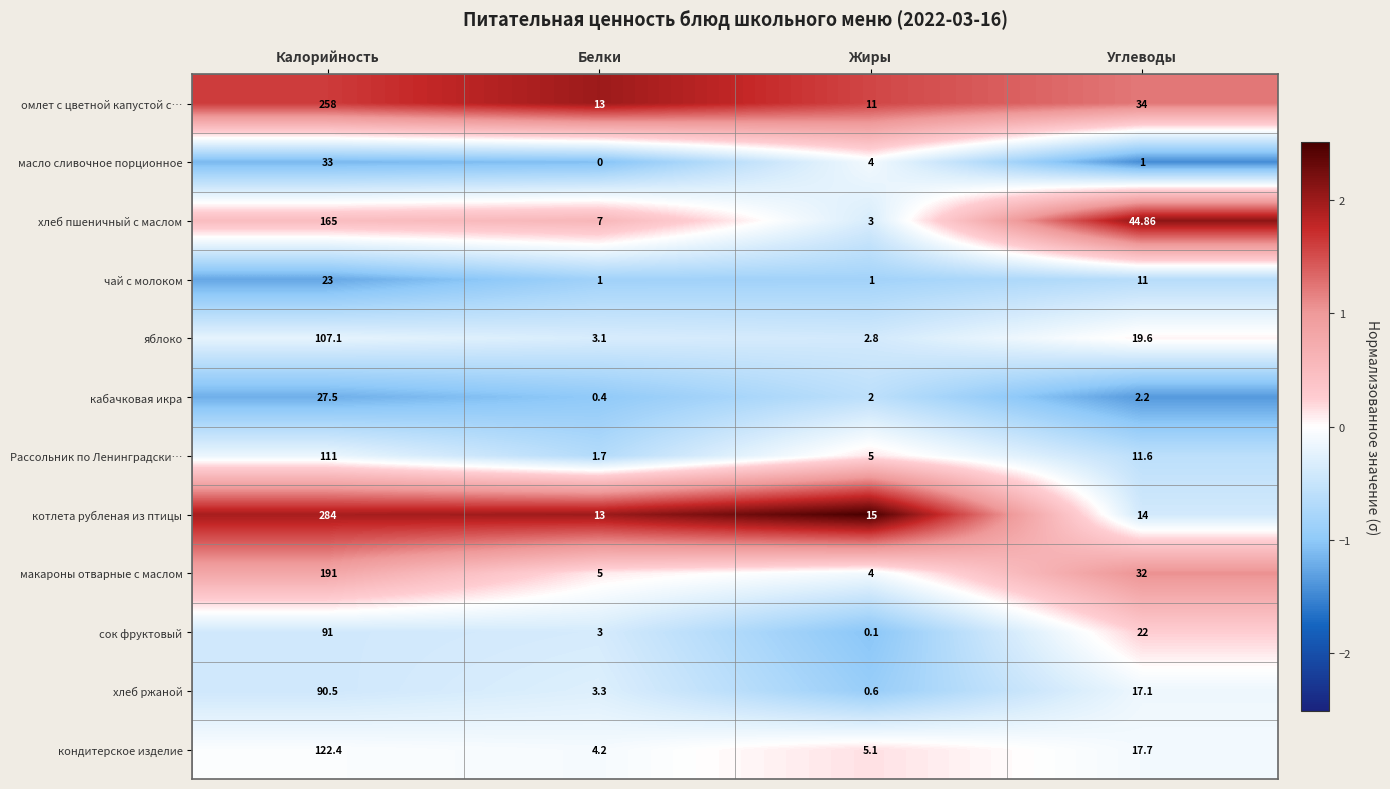

At which category is the sum across all series the highest?

Калорийность